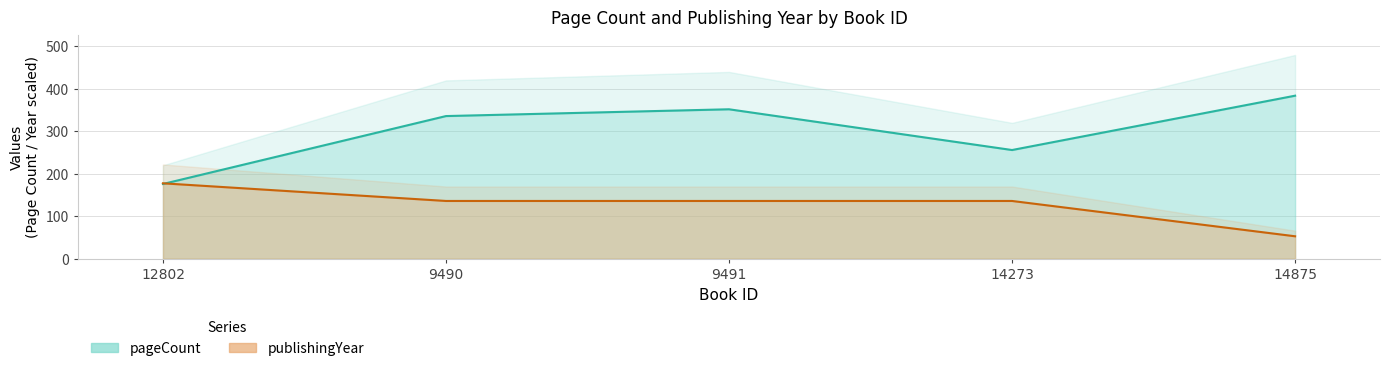

What is the greatest value displayed?

384.0